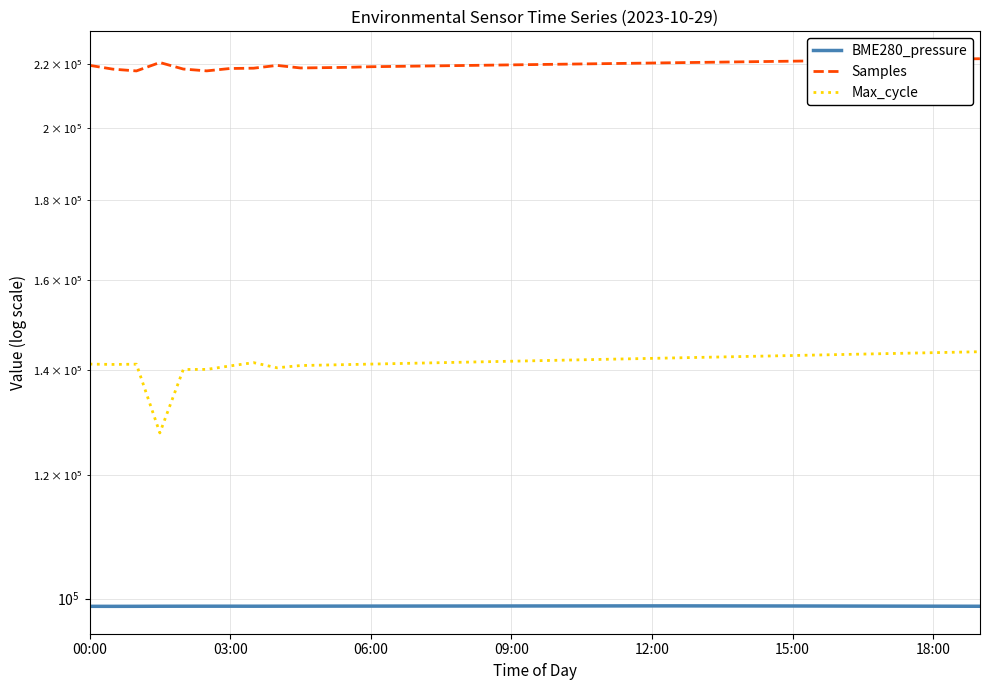

True or false: Max_cycle and Samples cross at least once.

False